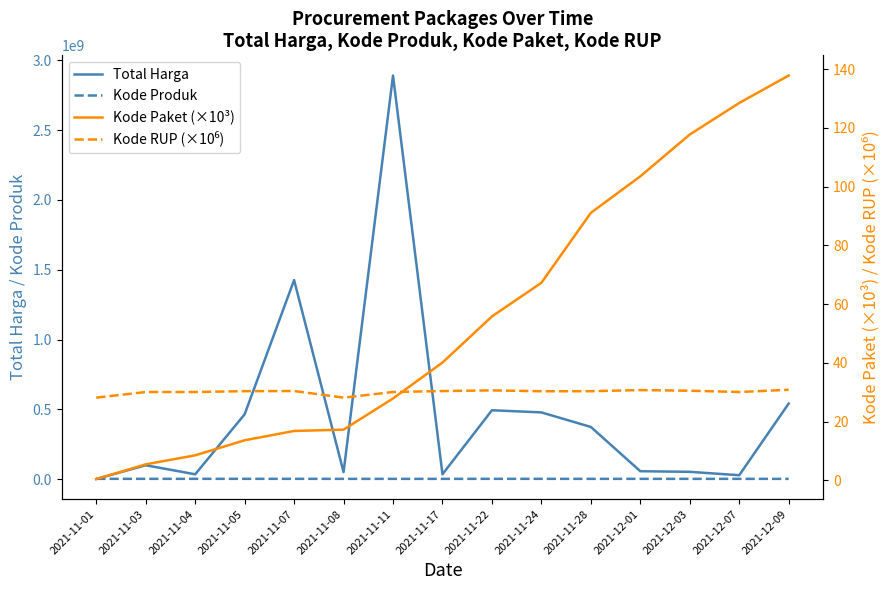

Reading right to left, transcribe all the data shown in this chart.

Total Harga: 541071000.0	27412000.0	51601000.0	56152800.0	373404000.0	477600000.0	493000000.0	34292000.0	2892122000.0	49730040.0	1425867900.0	464002100.0	34000000.0	98772570.0	333600.0
Kode Produk: 1302598.0	1297110.0	1286873.0	1350905.0	1318333.0	1495514.0	1519260.0	1305852.0	1297110.0	1294388.0	1481562.0	1519264.0	1498322.0	1477921.0	1479674.0
Kode Paket (×10³): 137.9	128.5	117.8	103.5	91.1	67.3	55.8	40.1	27.9	17.3	16.8	13.7	8.5	5.4	0.5
Kode RUP (×10⁶): 30.9	30.1	30.5	30.7	30.4	30.4	30.6	30.4	30.1	28.2	30.4	30.4	30.1	30.1	28.2